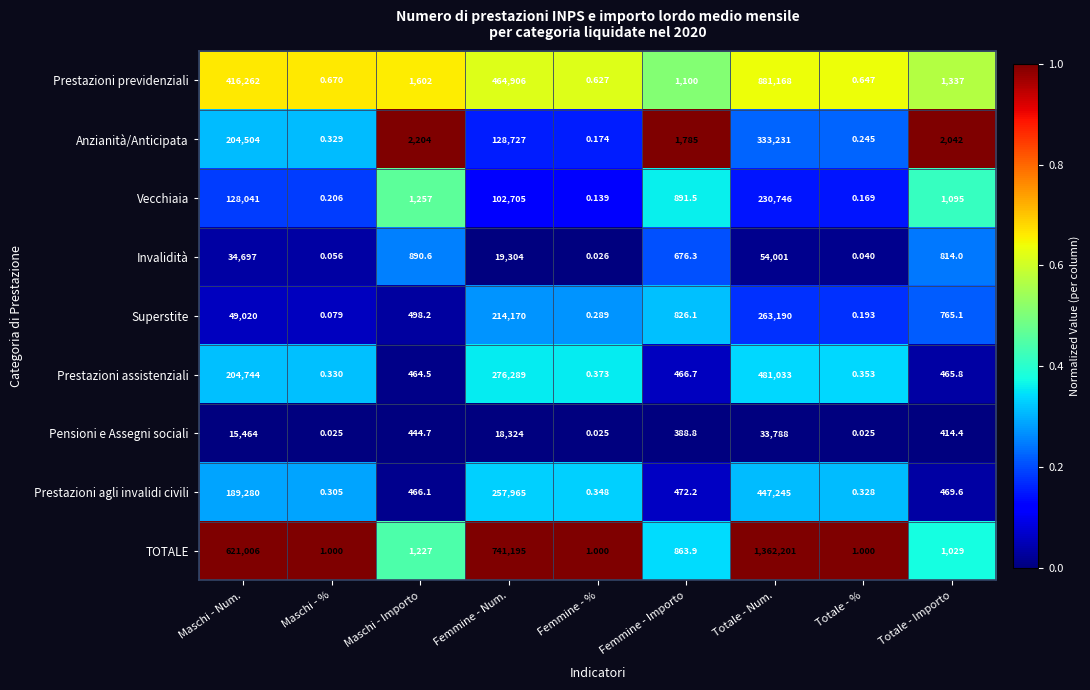

At which category is the sum across all series the highest?

Totale - Num.